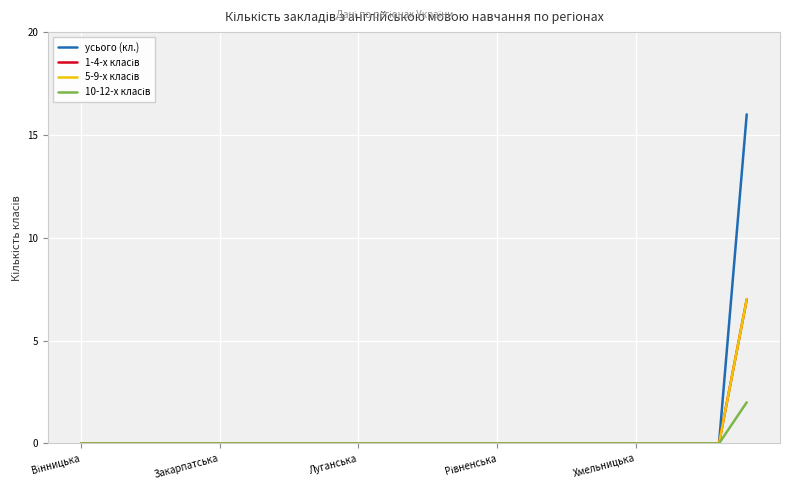

Does the chart have visible grid lines?

Yes